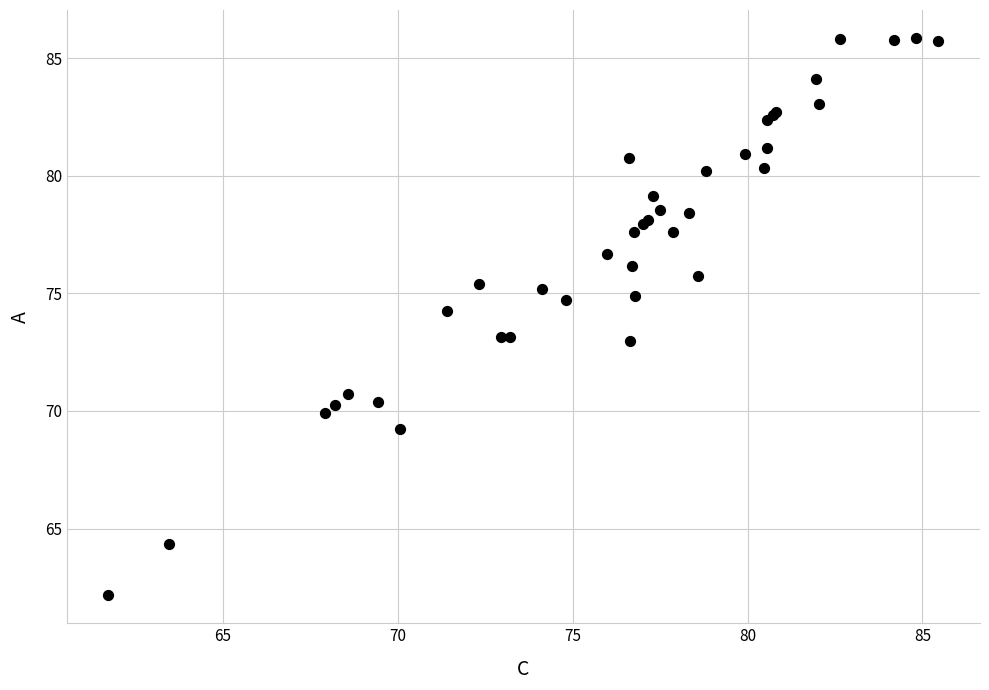

What Y value in the scatter plot is closest to 74?

74.3